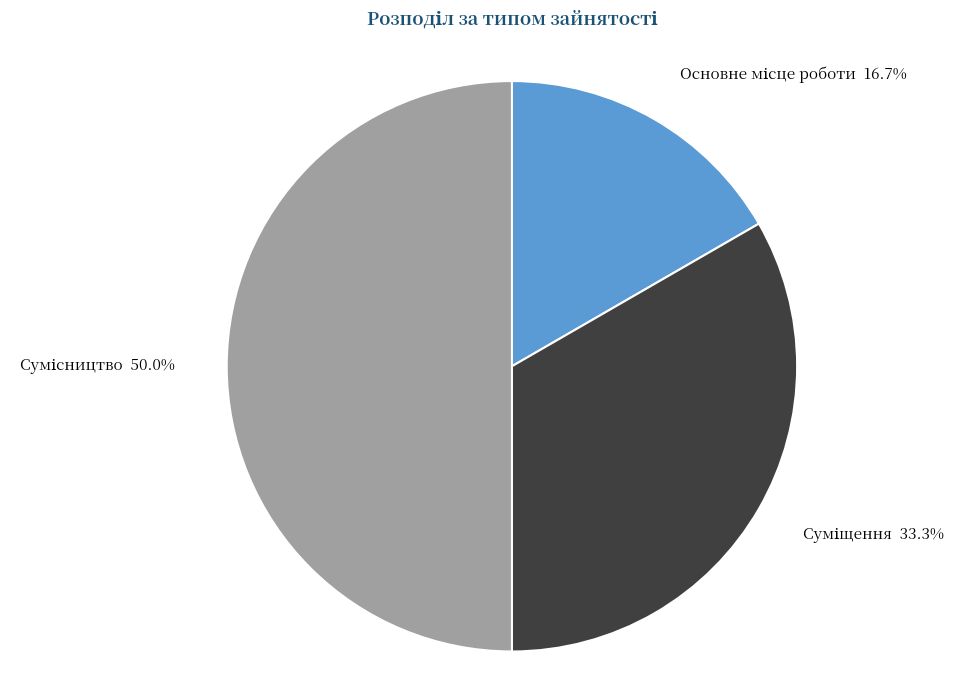

What is the ratio of the value at Суміщення to the value at Сумісництво?

0.7